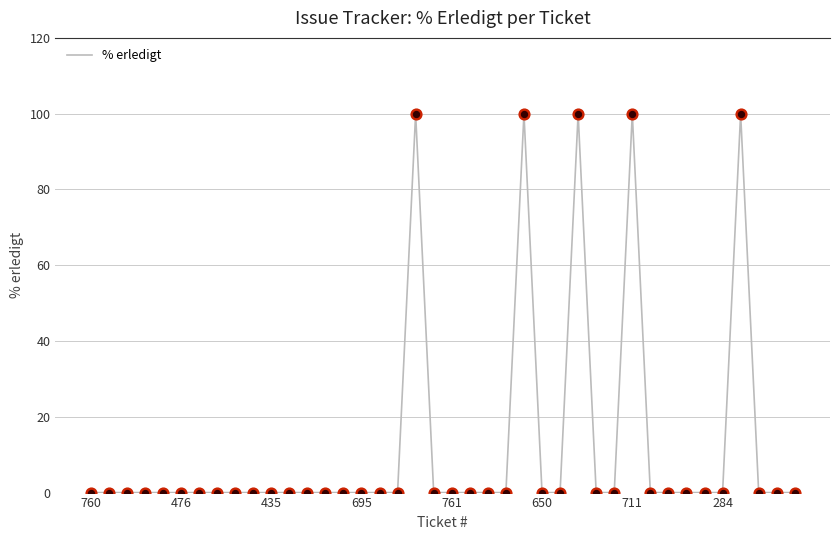

What is the difference between the maximum and minimum values?

100